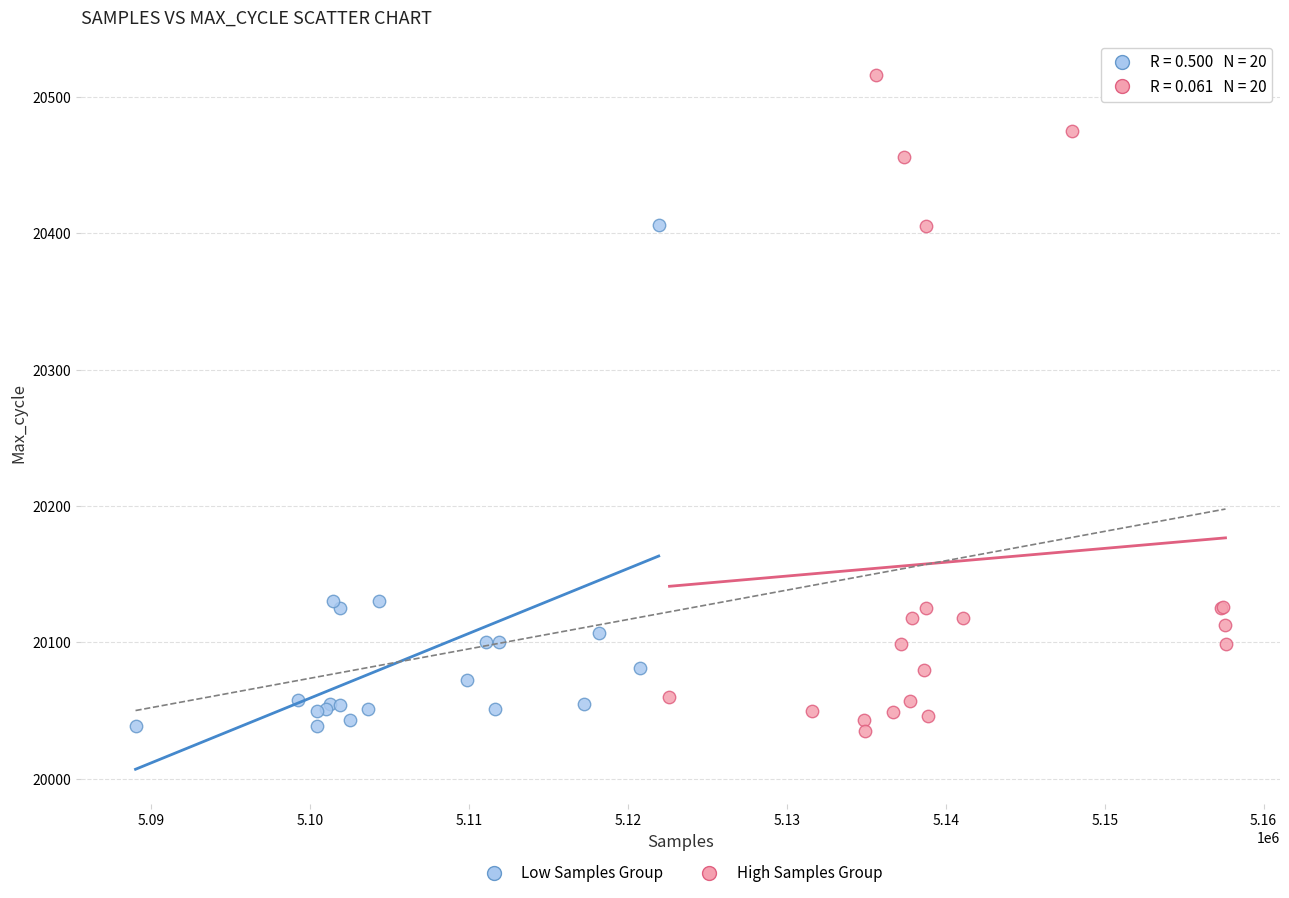

Which series has the widest spread of Y values?

High Samples Group